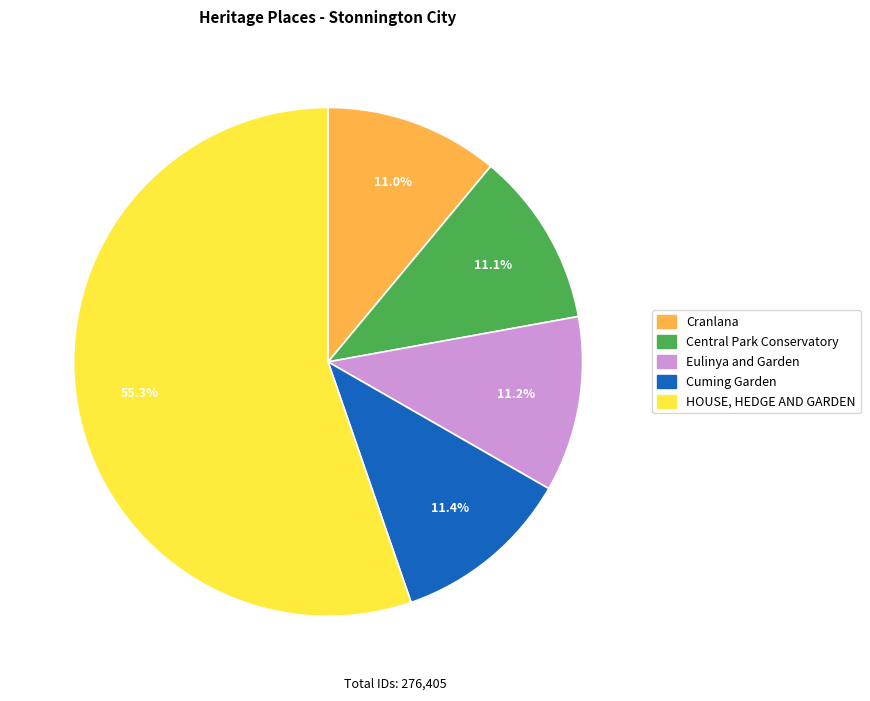

Combined, what portion of the pie is Eulinya and Garden and Cranlana?

22.2%